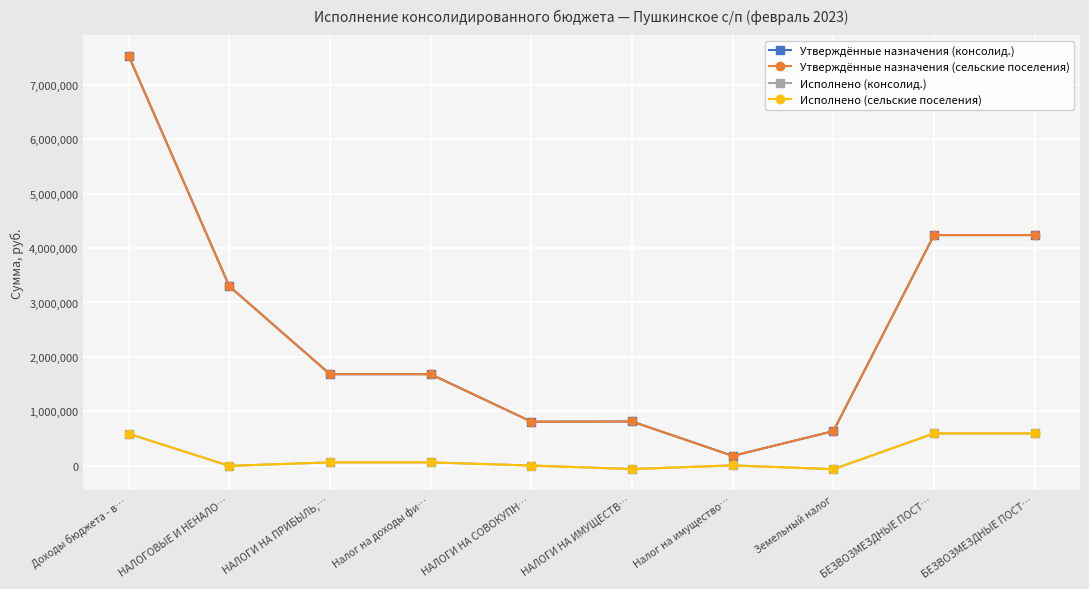

What is the difference between the highest and lowest values at БЕЗВОЗМЕЗДНЫЕ ПОСТ…?

3649551.0